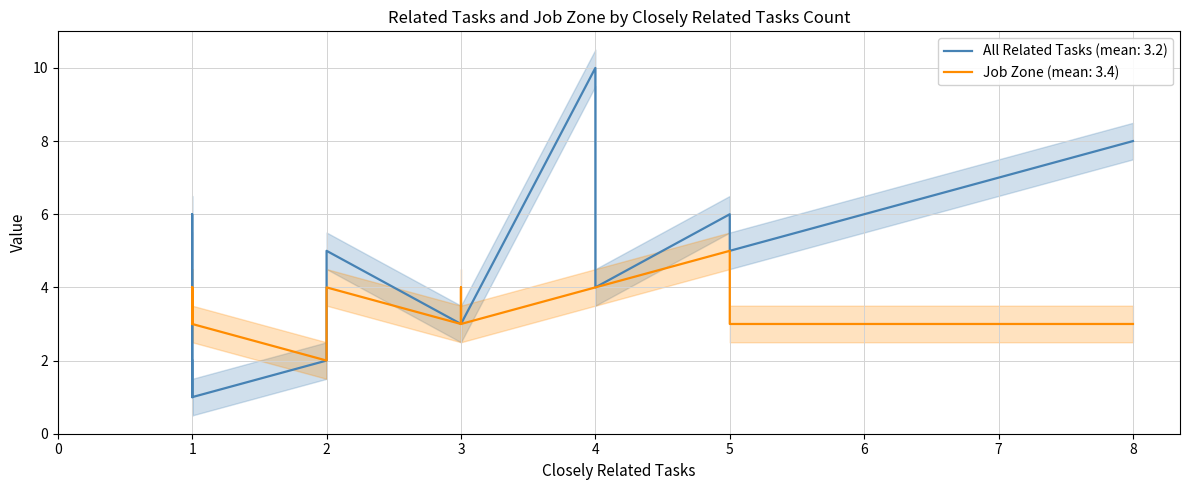

What is the difference between the maximum and minimum values in the Job Zone series?

3